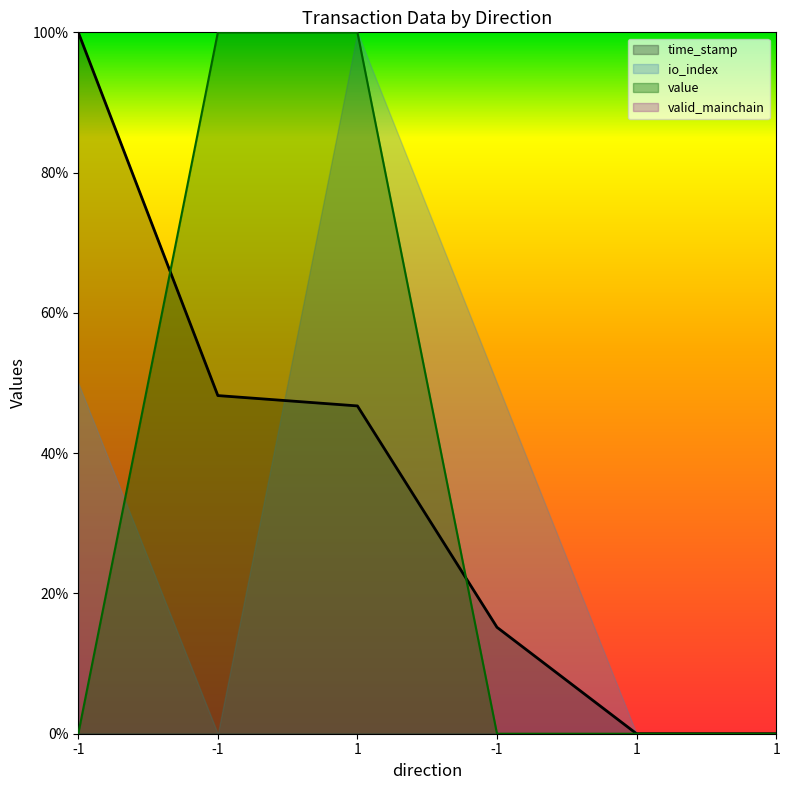

At -1, list the series in order from smallest to largest.

value, time_stamp